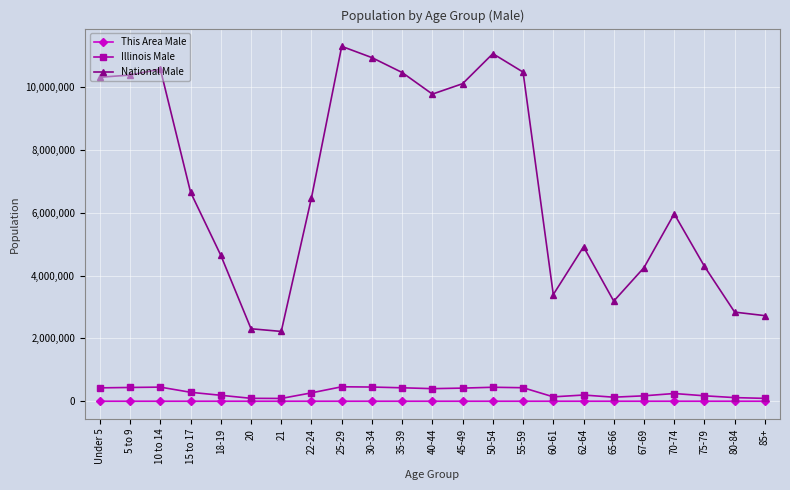

Which series has the largest total across all categories?

National Male